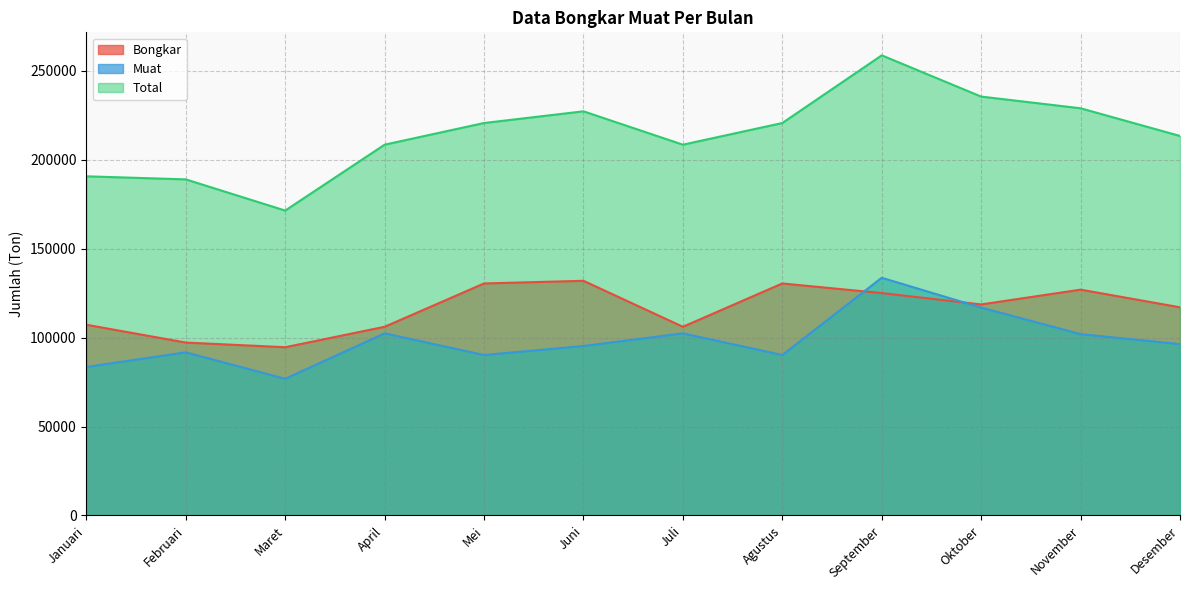

The Bongkar series shows 125003 at September. True or false?

True